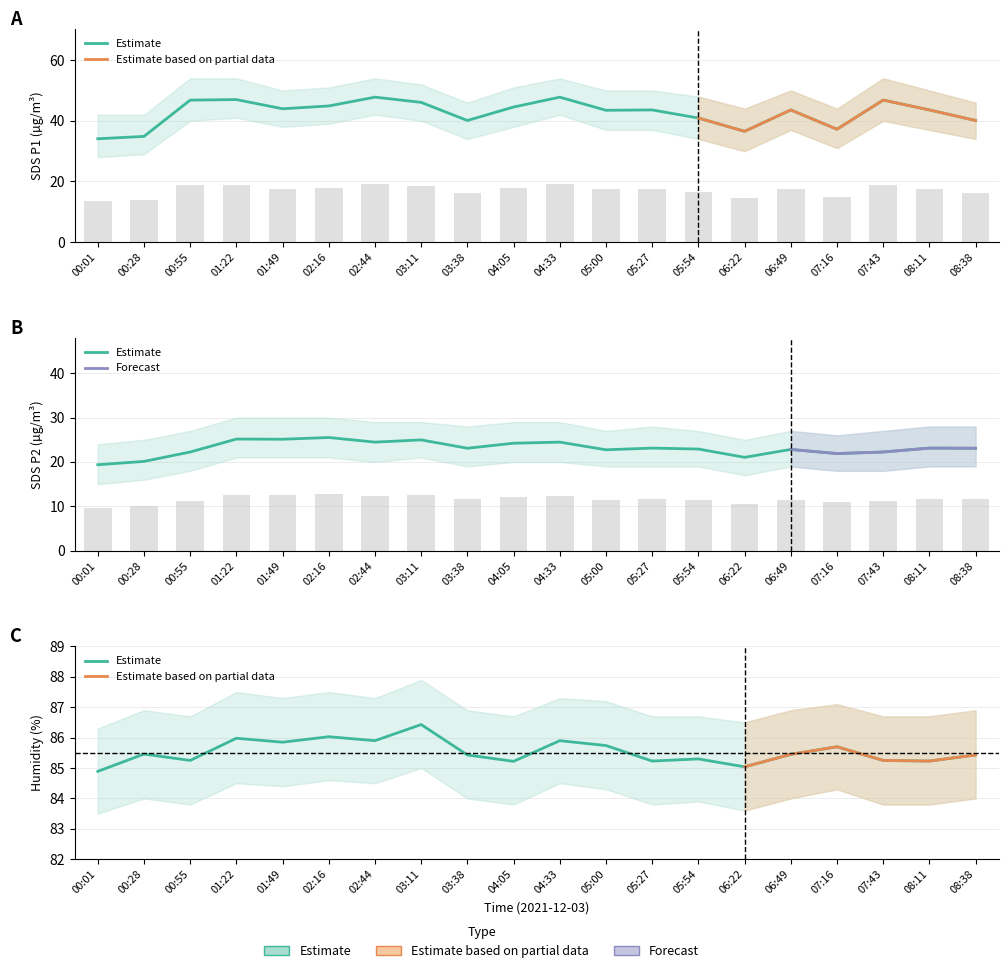

Rank the series at 05:00 from highest to lowest value.

BME280_humidity, SDS_P1, SDS_P2